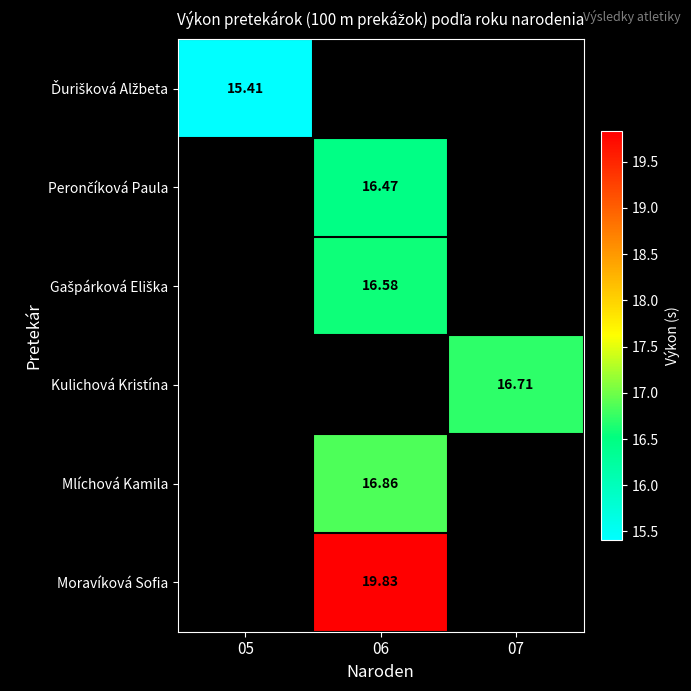

How many data points does each series have?

3